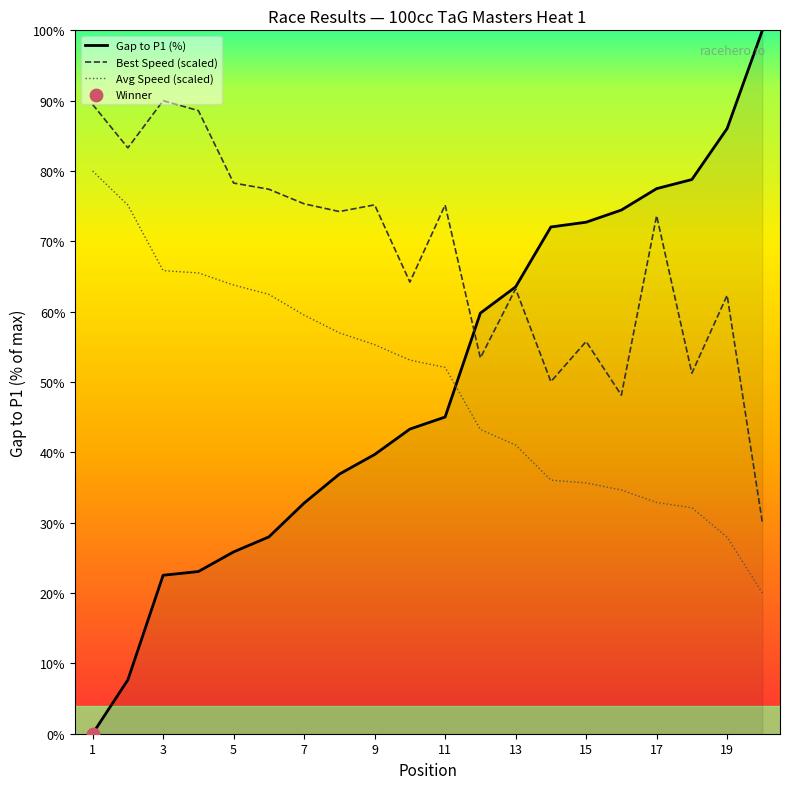

Which series has the widest spread of values?

Gap to P1 (%)